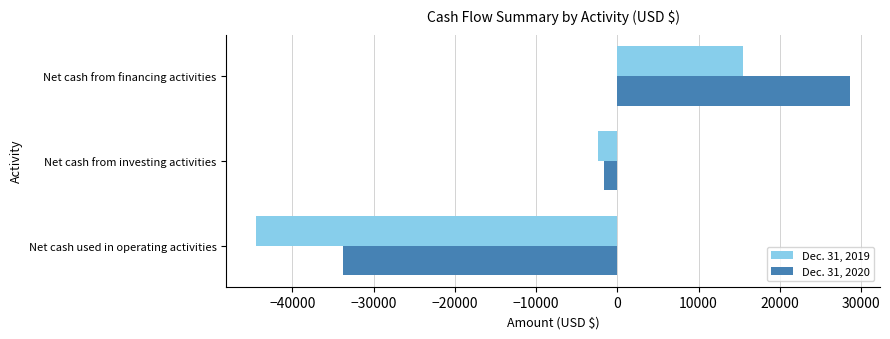

Count the number of categories in the chart.

3